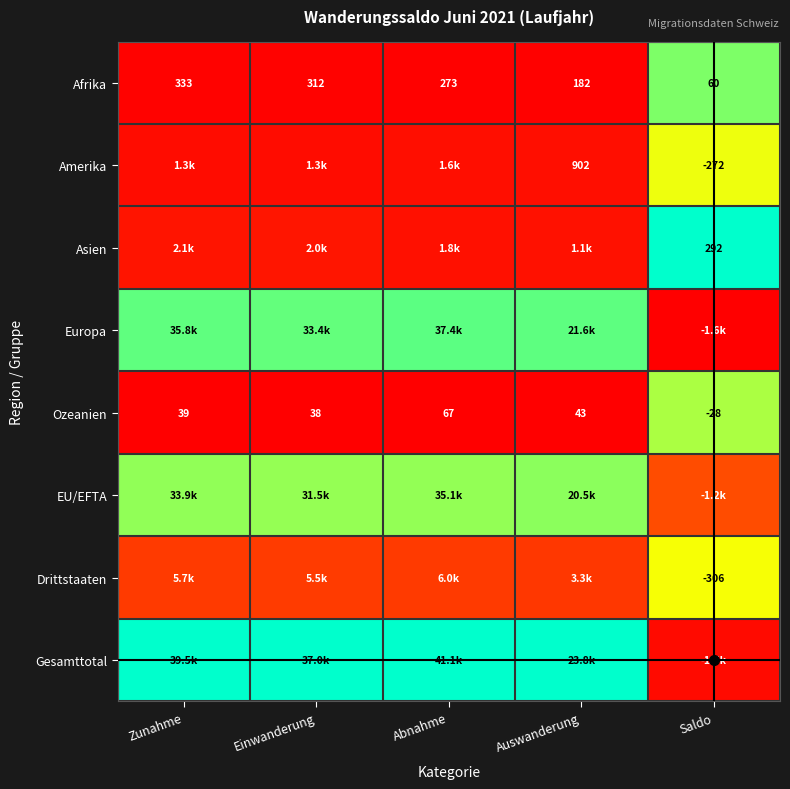

Which label corresponds to the smallest value in the chart?

Saldo